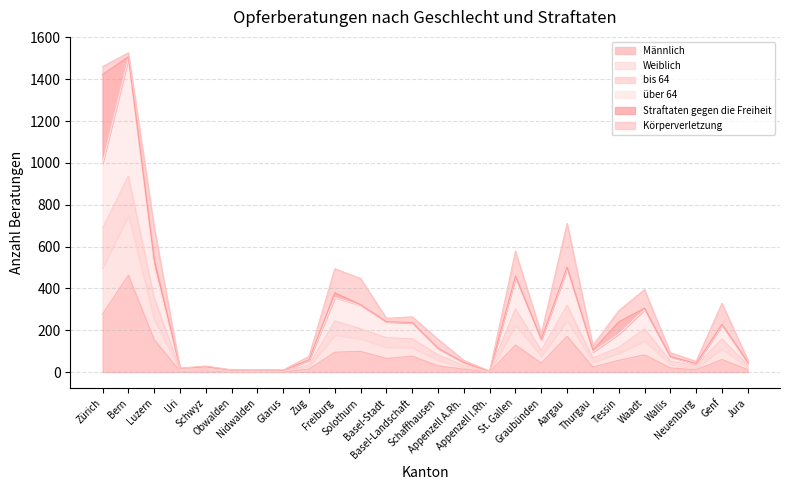

At which category is the sum across all series the highest?

Bern